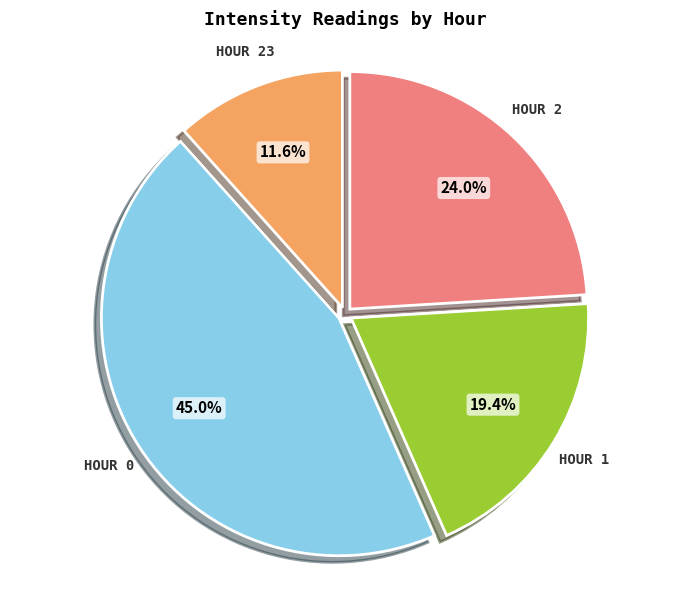

Does any single category account for the majority?

No